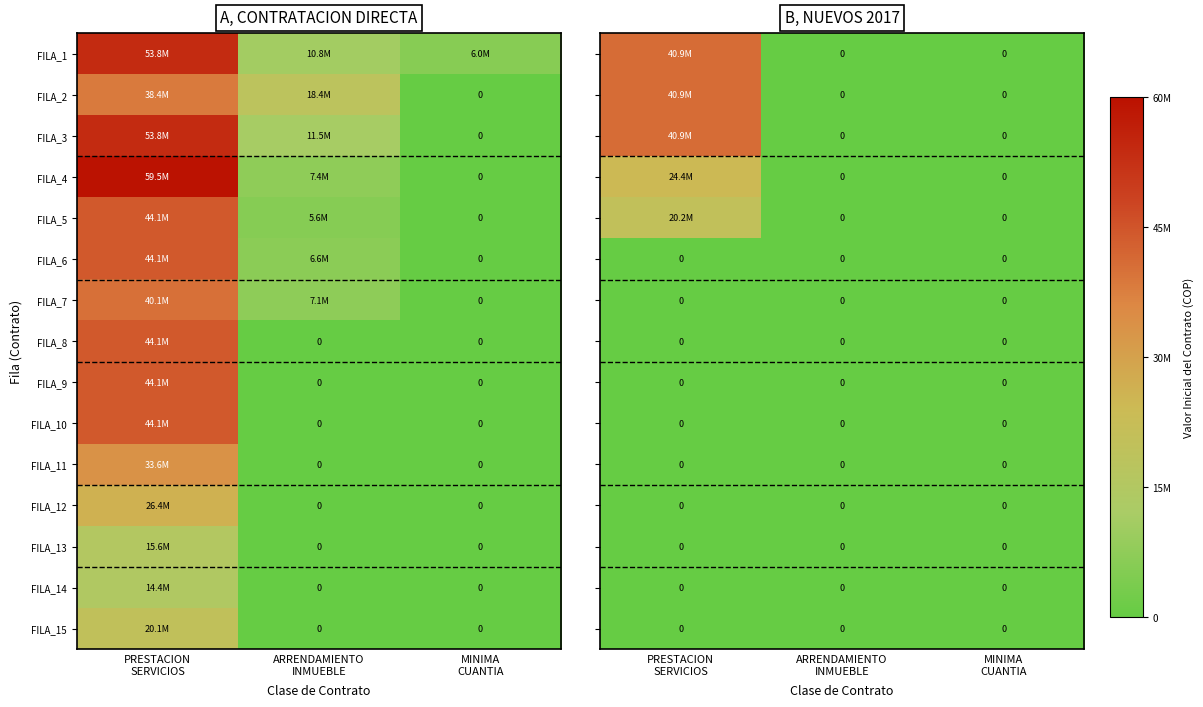

Between PRESTACION
SERVICIOS and MINIMA
CUANTIA, which is larger?

PRESTACION
SERVICIOS